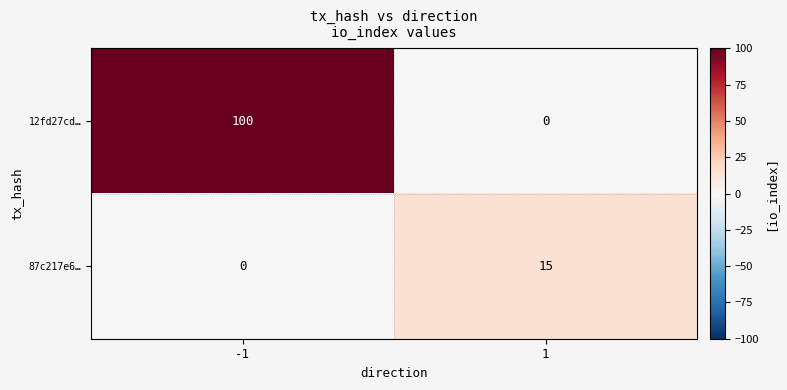

What value does the 12fd27cd… series have at -1, to the nearest 50?

100